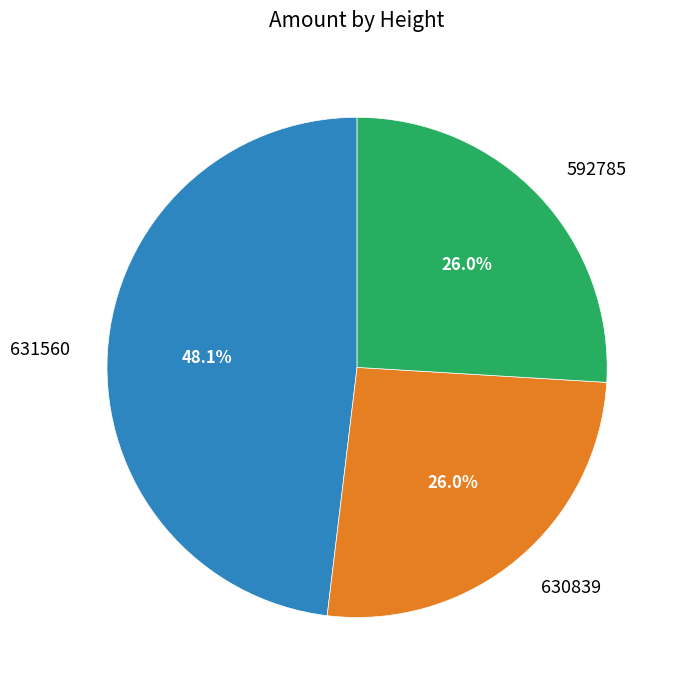

Count the number of slices in the pie.

3